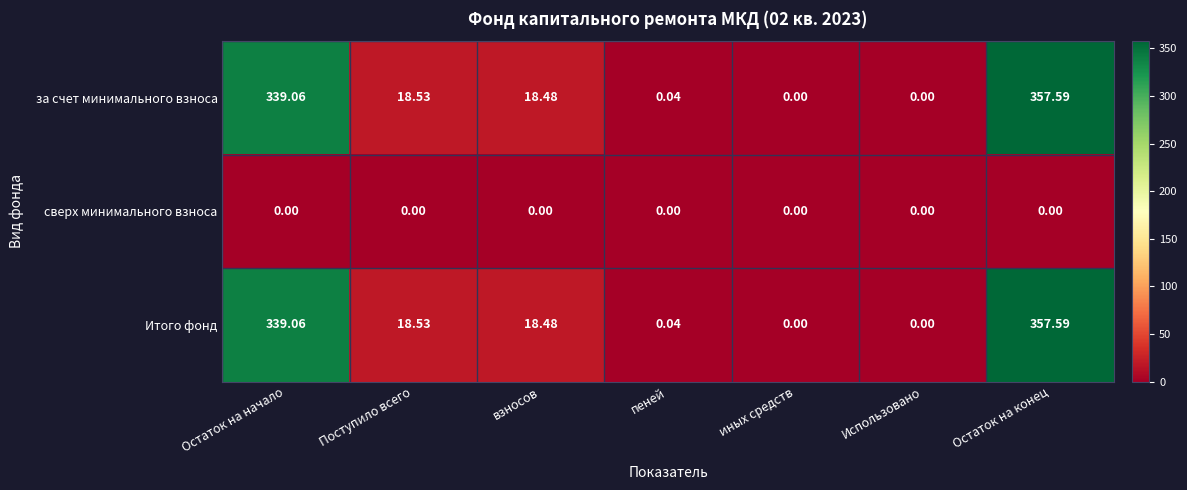

At which category is the sum across all series the highest?

Остаток на конец